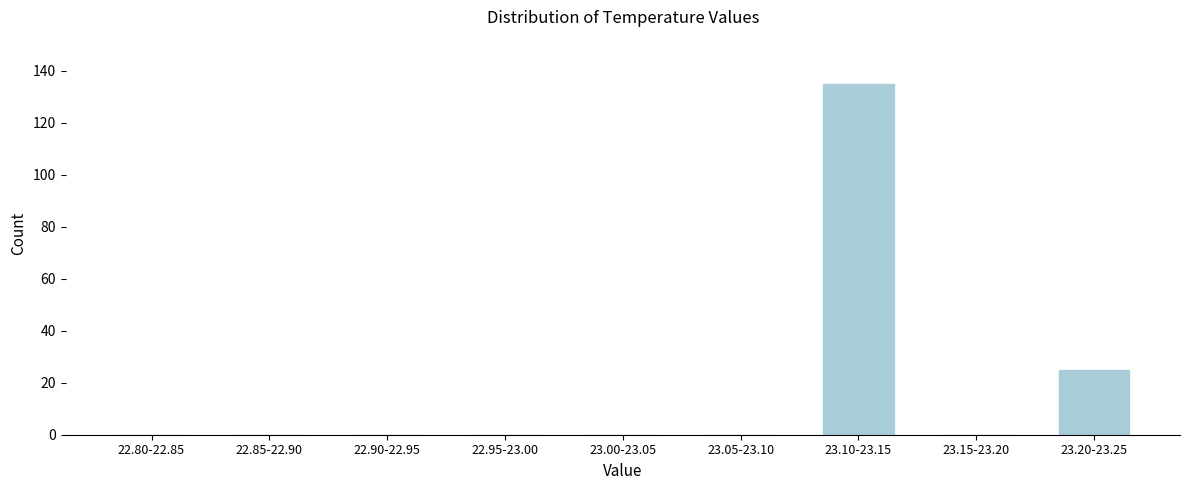

Reading left to right, extract all data points from this chart.

22.80-22.85=0	22.85-22.90=0	22.90-22.95=0	22.95-23.00=0	23.00-23.05=0	23.05-23.10=0	23.10-23.15=135	23.15-23.20=0	23.20-23.25=25